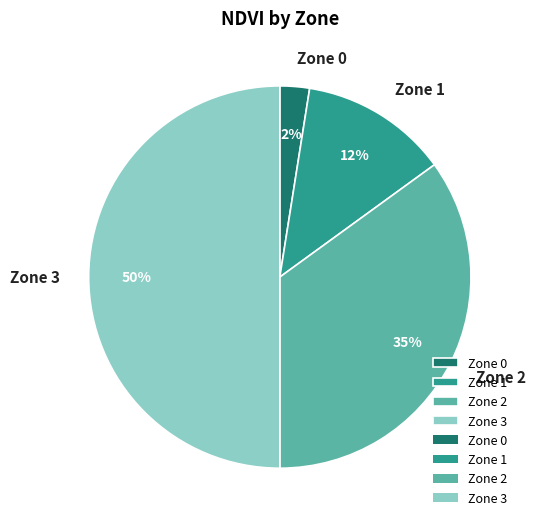

Does Zone 1 account for over 50% of the chart?

No